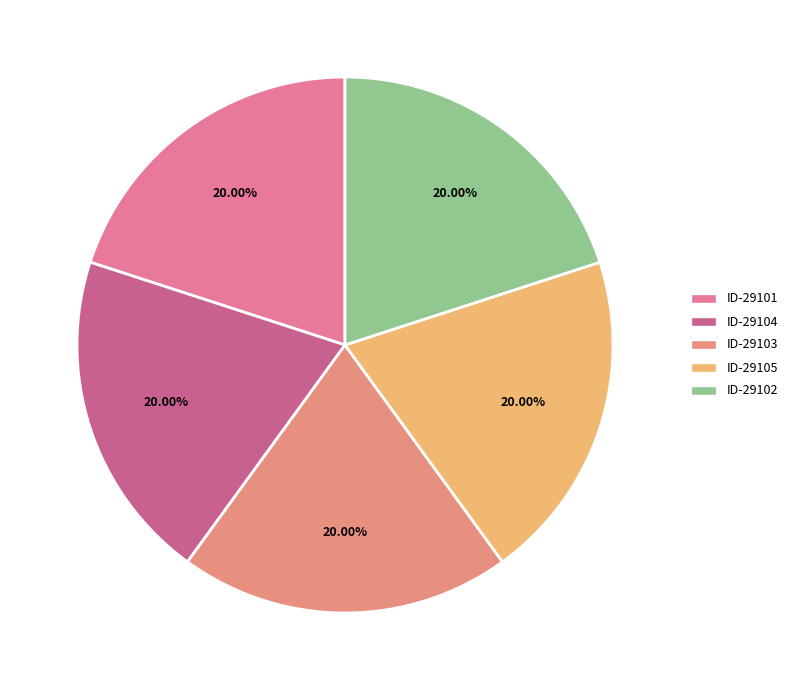

How many segments does this pie chart have?

5